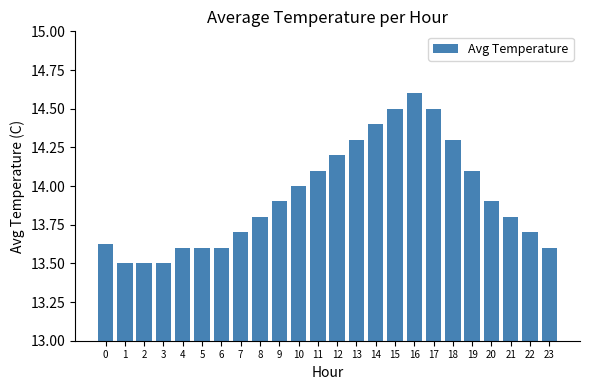

What is the sum of the values at 4 and 11?

27.7